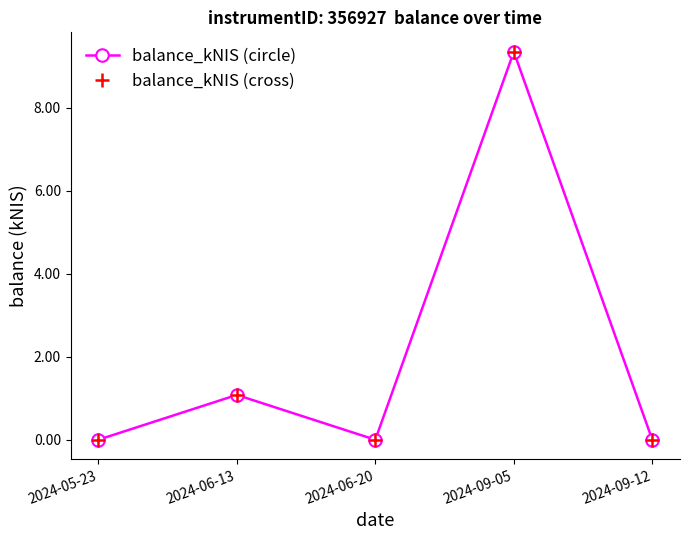

Does the chart have visible grid lines?

No